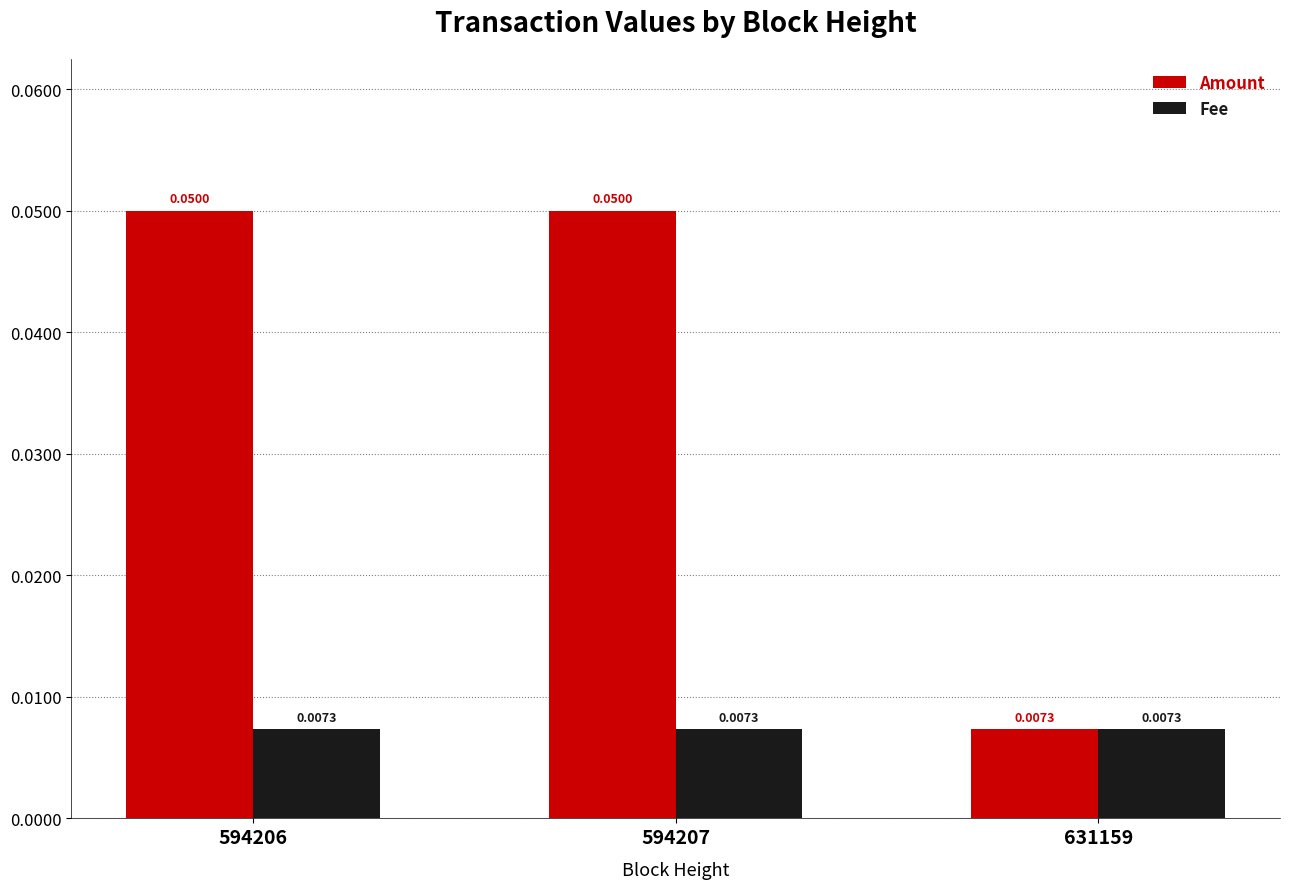

Between 594206 and 631159, which series saw the biggest shift?

Amount